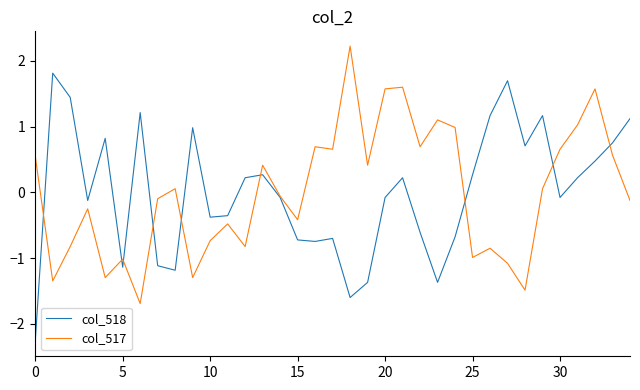

How many values in col_517 are below zero?

18